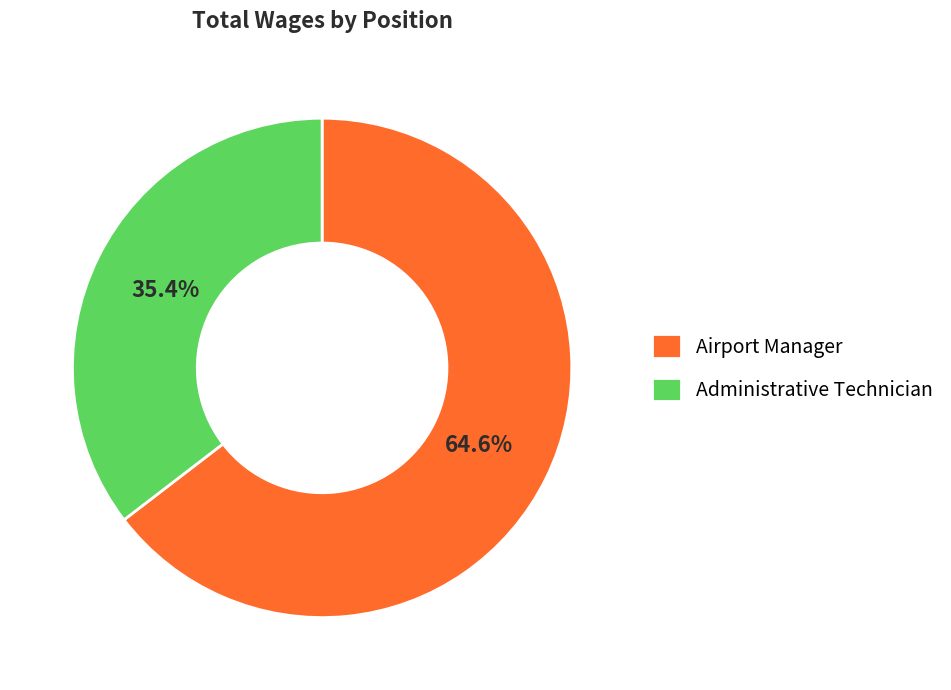

What portion of the pie excludes Administrative Technician?

64.6%